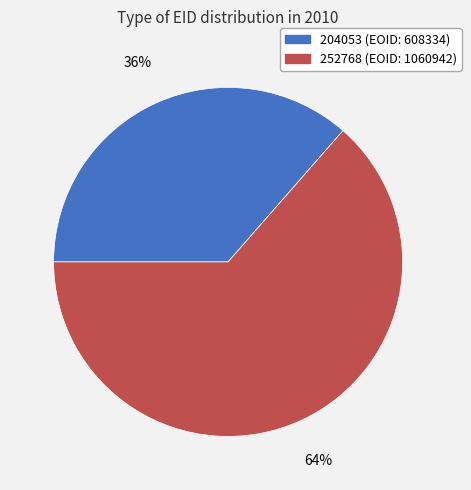

Is it true that 204053 is 25% of the pie?

False